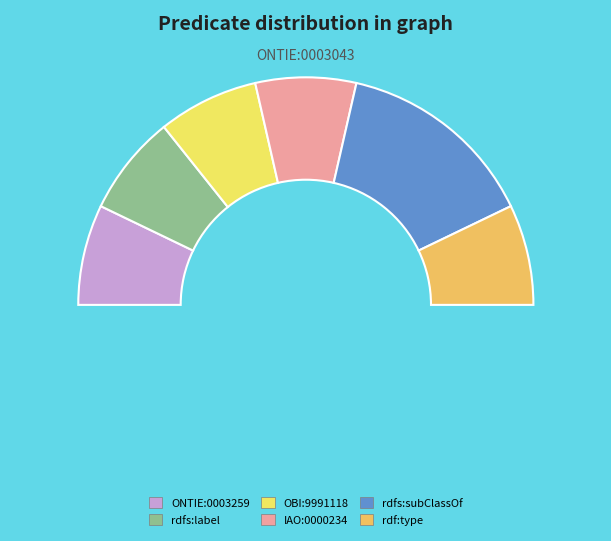

Is there any slice that represents more than half of the pie?

No